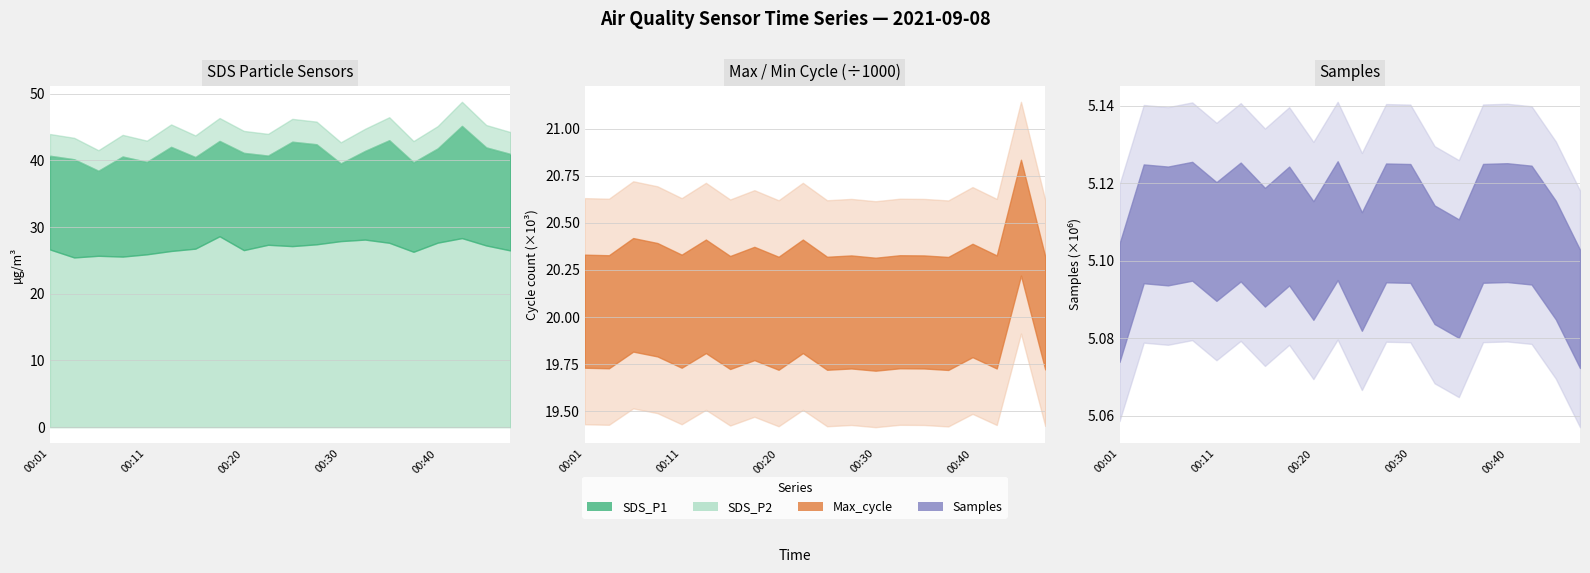

What is the average value of the Samples series?

5104197.7